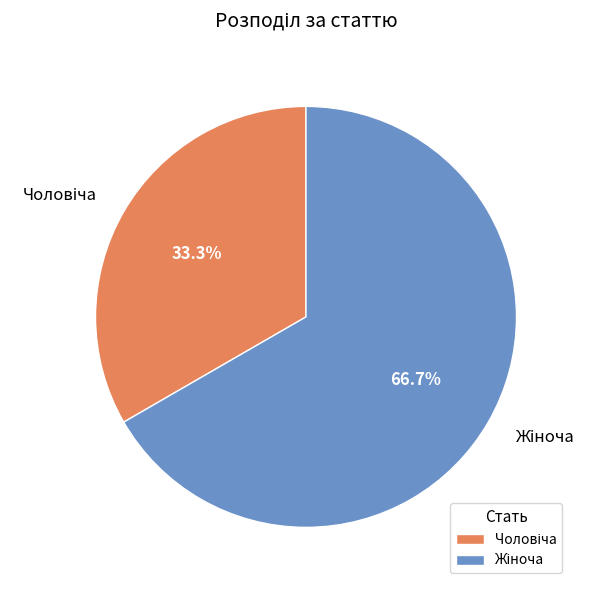

Is there a majority slice in this chart?

Yes